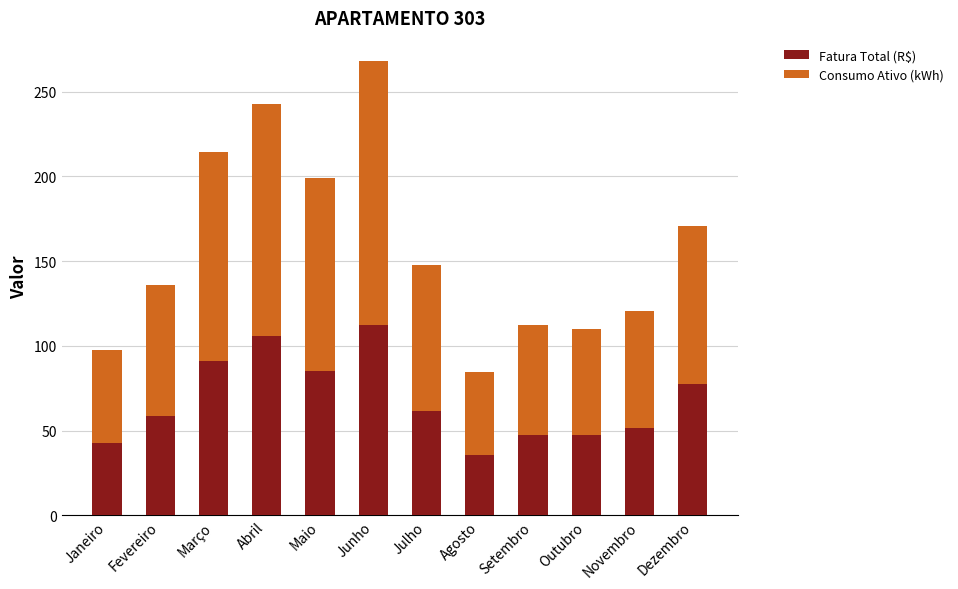

Which category has the highest value in the Fatura Total (R$) series?

Junho